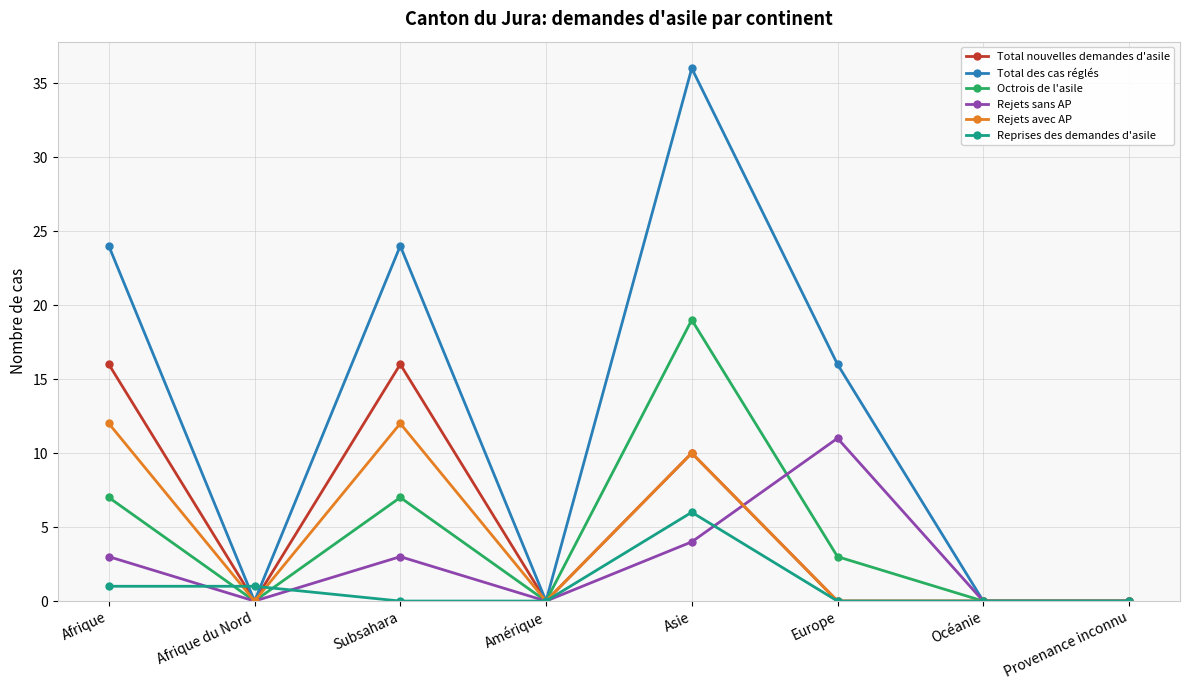

Reading left to right, what are all the values shown in this chart?

Total nouvelles demandes d'asile: 16	0	16	0	10	0	0	0
Total des cas réglés: 24	0	24	0	36	16	0	0
Octrois de l'asile: 7	0	7	0	19	3	0	0
Rejets sans AP: 3	0	3	0	4	11	0	0
Rejets avec AP: 12	0	12	0	10	0	0	0
Reprises des demandes d'asile: 1	1	0	0	6	0	0	0